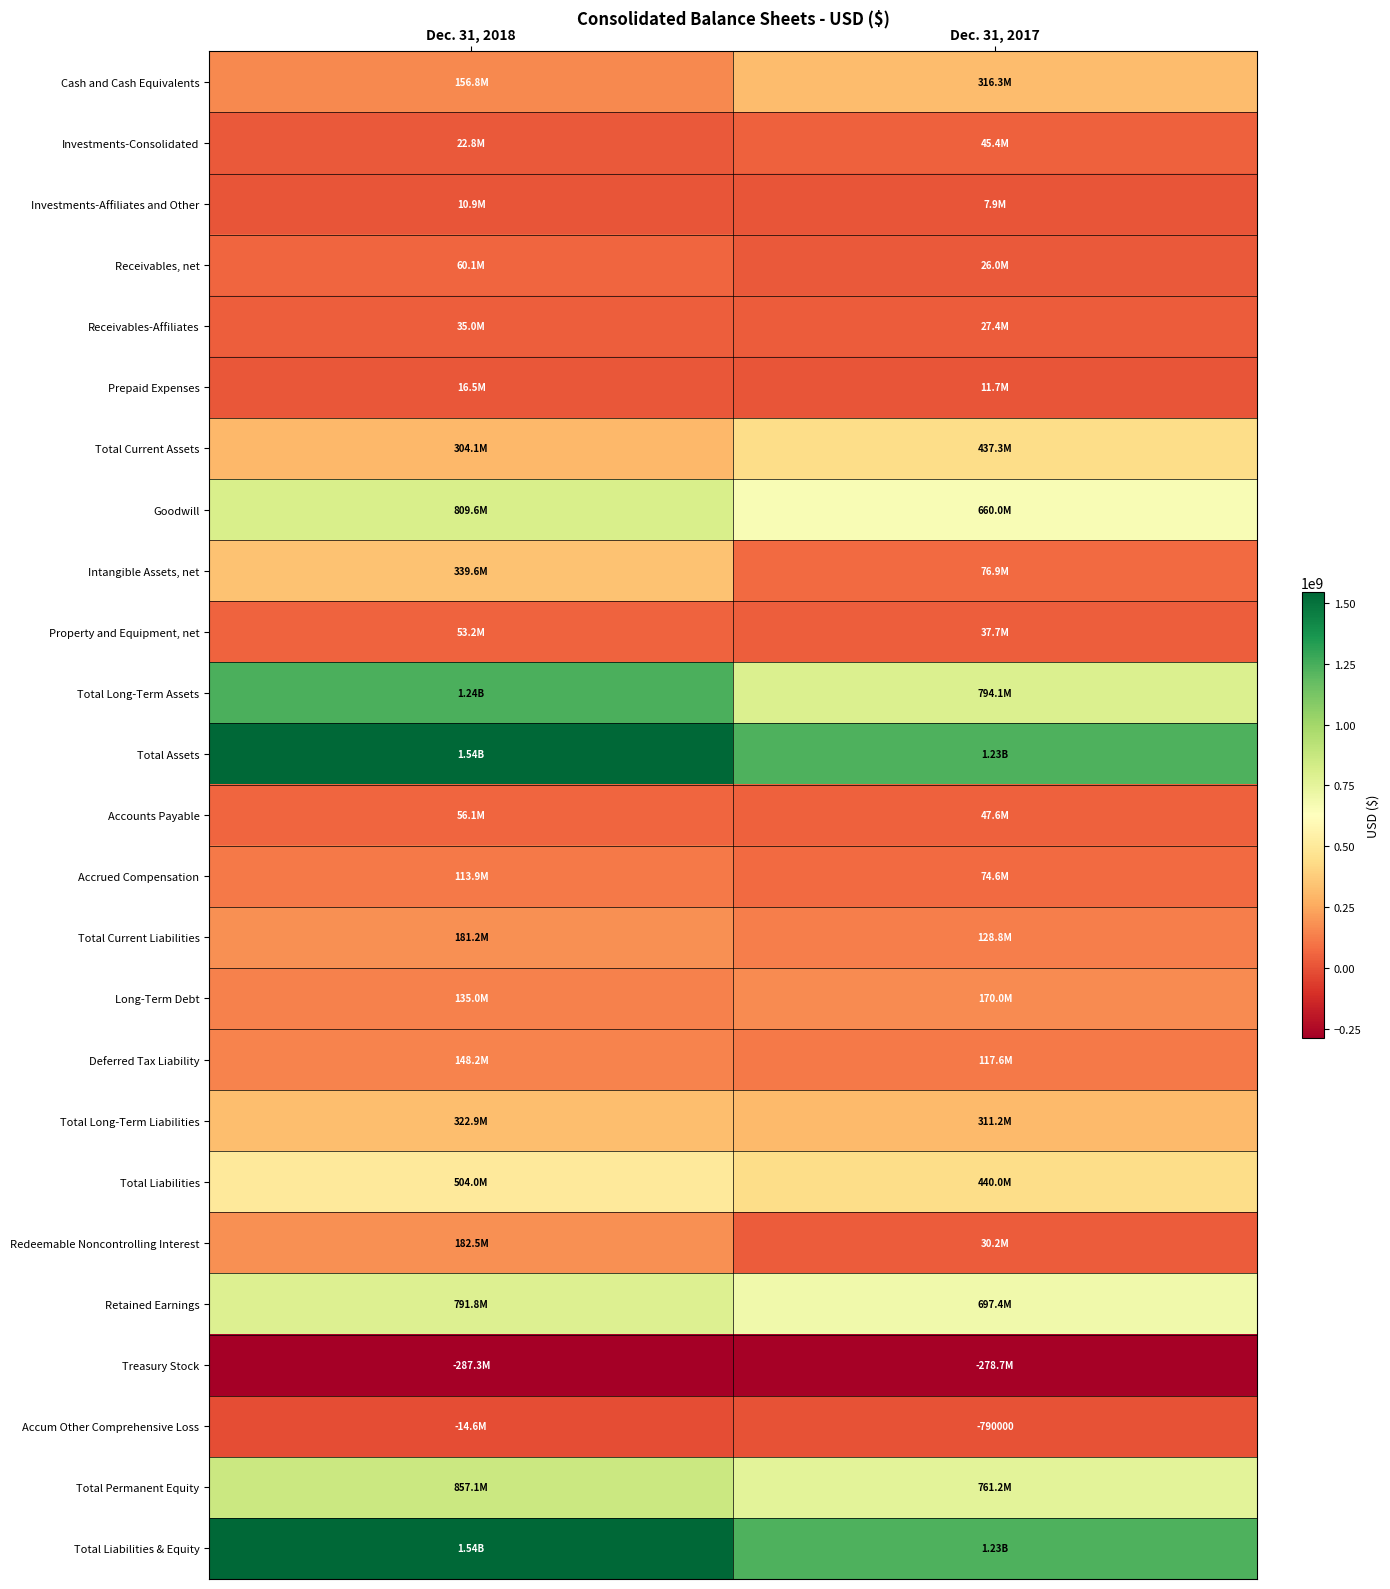

Count the number of data series in this chart.

25